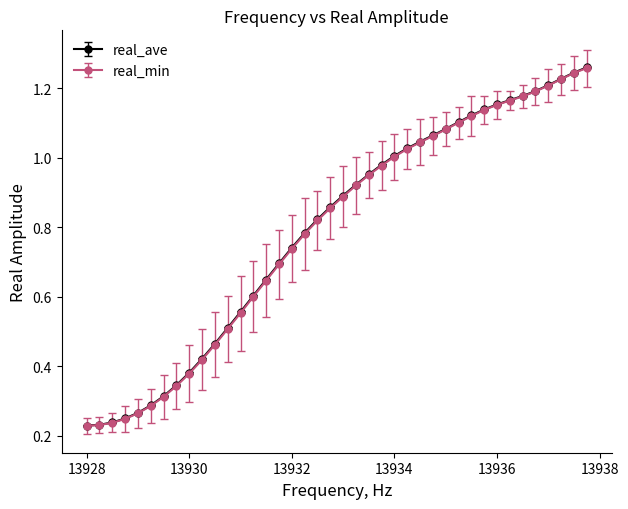

What are all the series names shown in the legend?

real_ave, real_min